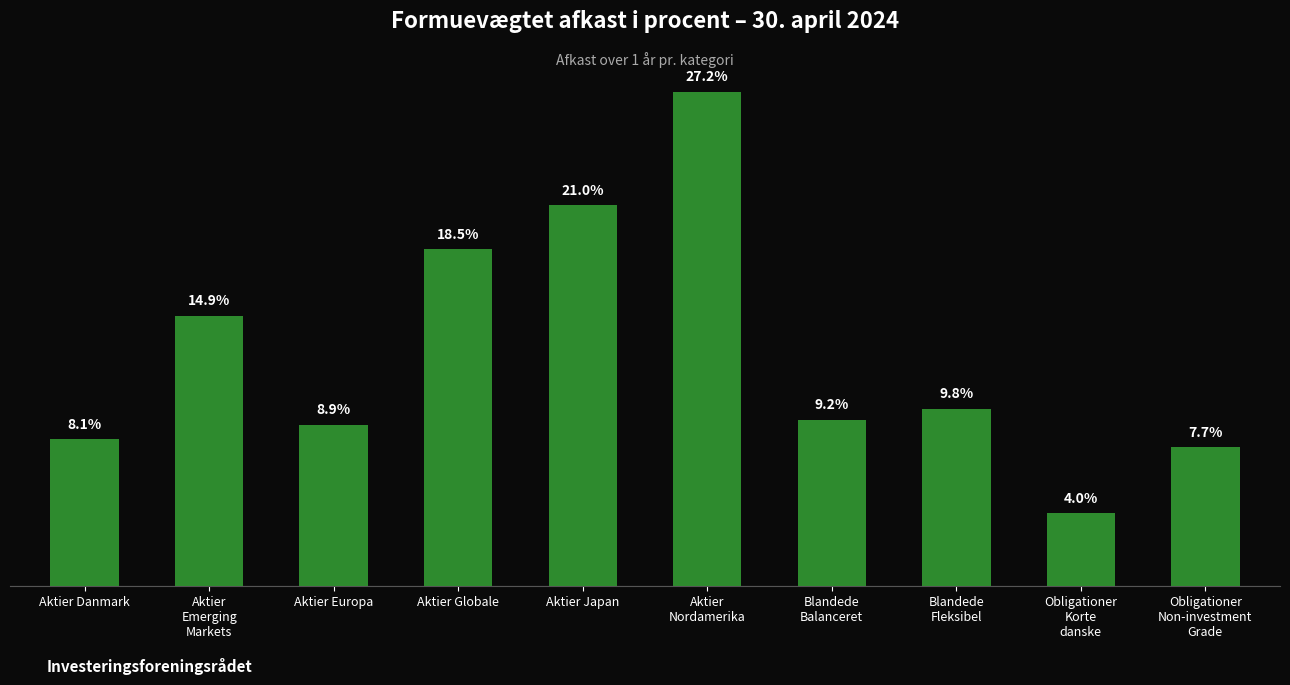

What is the label of the 4th bar from the left?

Aktier Globale